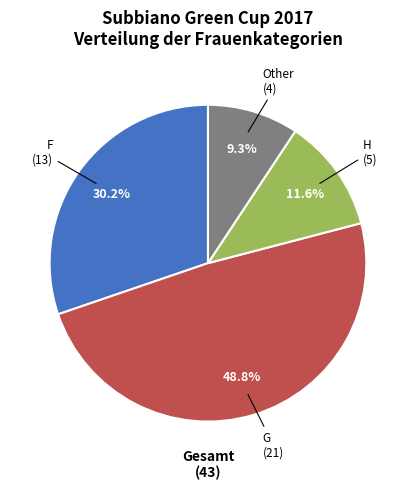

Is there any slice that represents more than half of the pie?

No